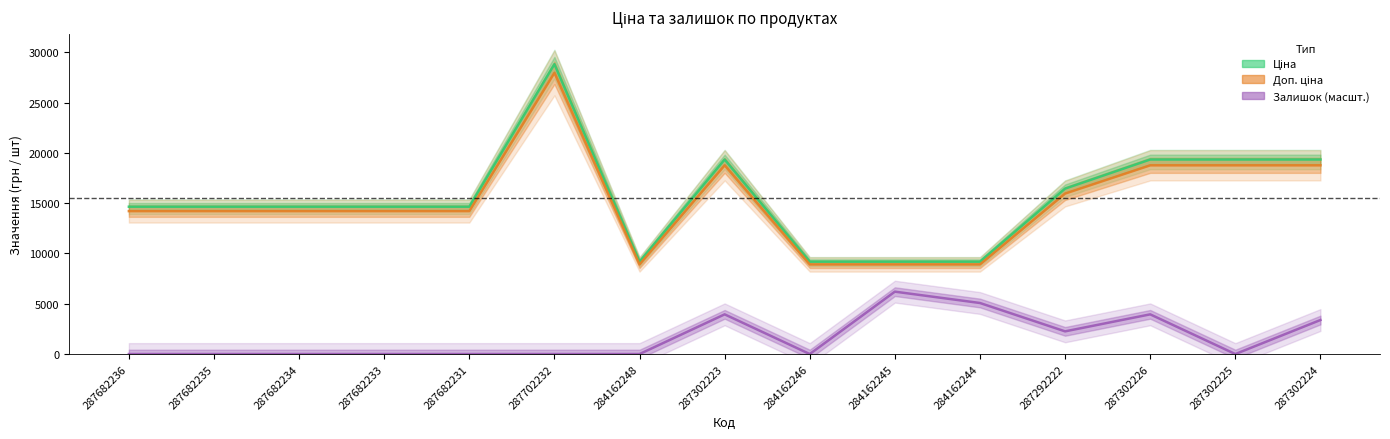

What is the difference between the second highest and minimum values in the Доп. ціна series?

9853.2